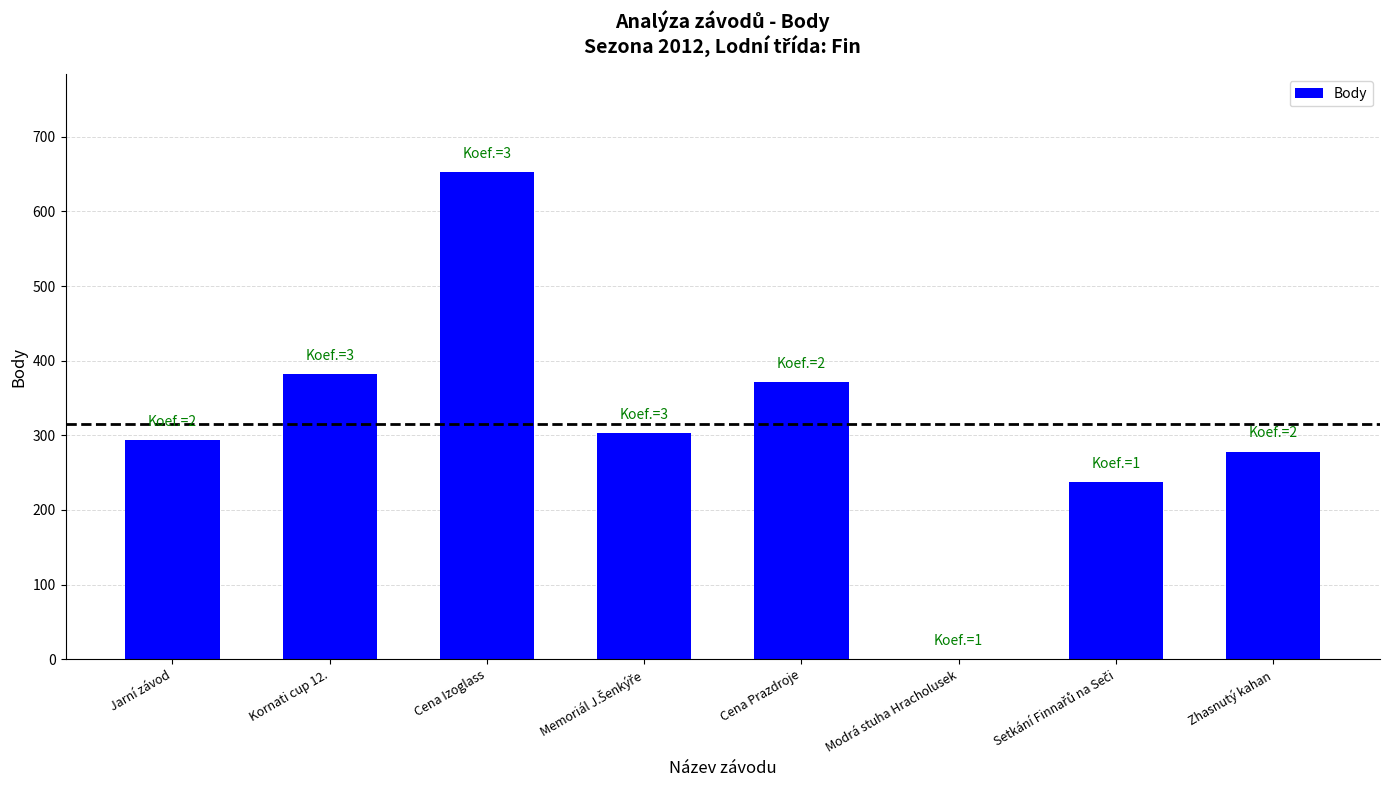

Is it true that the value at Cena Izoglass is 851?

False